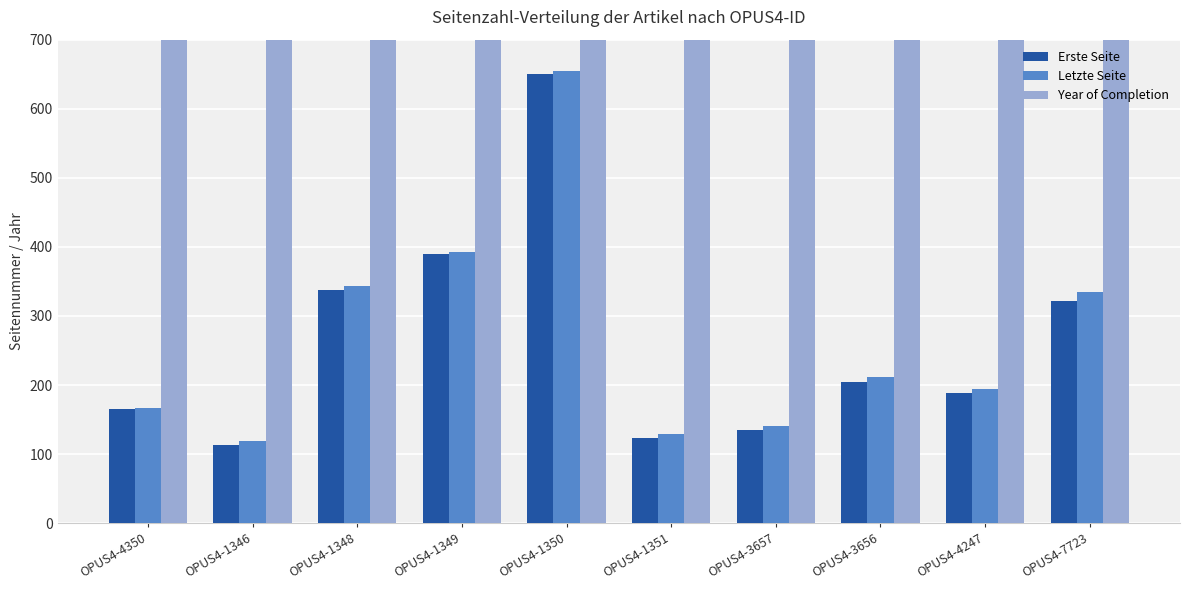

What is the average value of the Letzte Seite series?

269